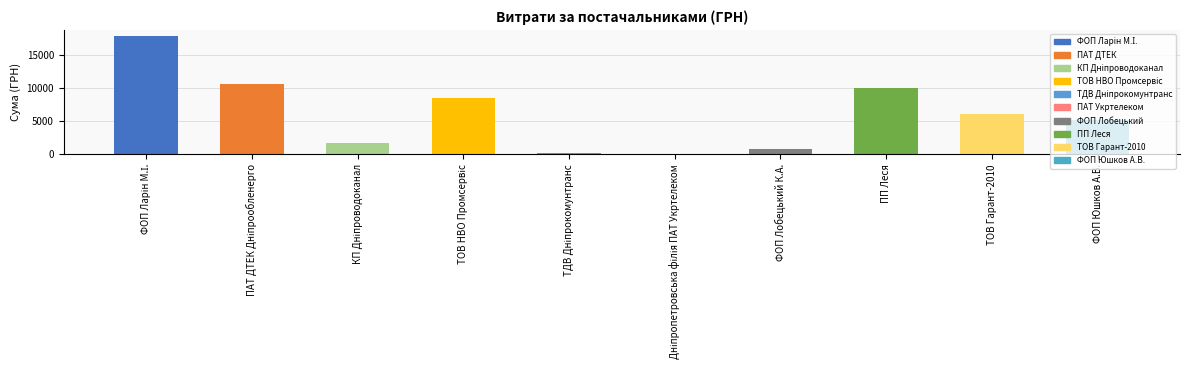

What value does the data have at ФОП Юшков А.В.?

5138.3